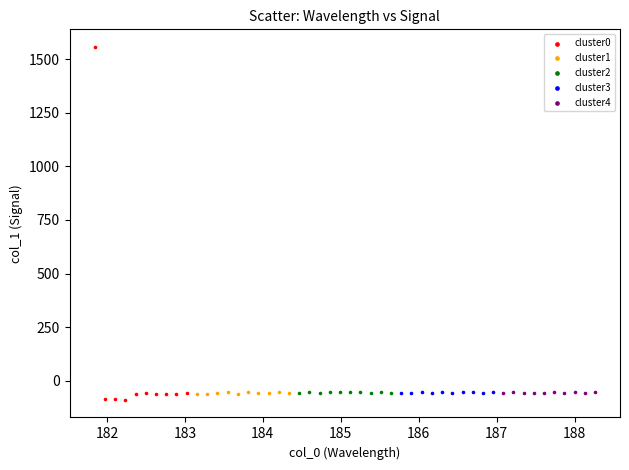

Which series reaches the maximum Y coordinate?

cluster0